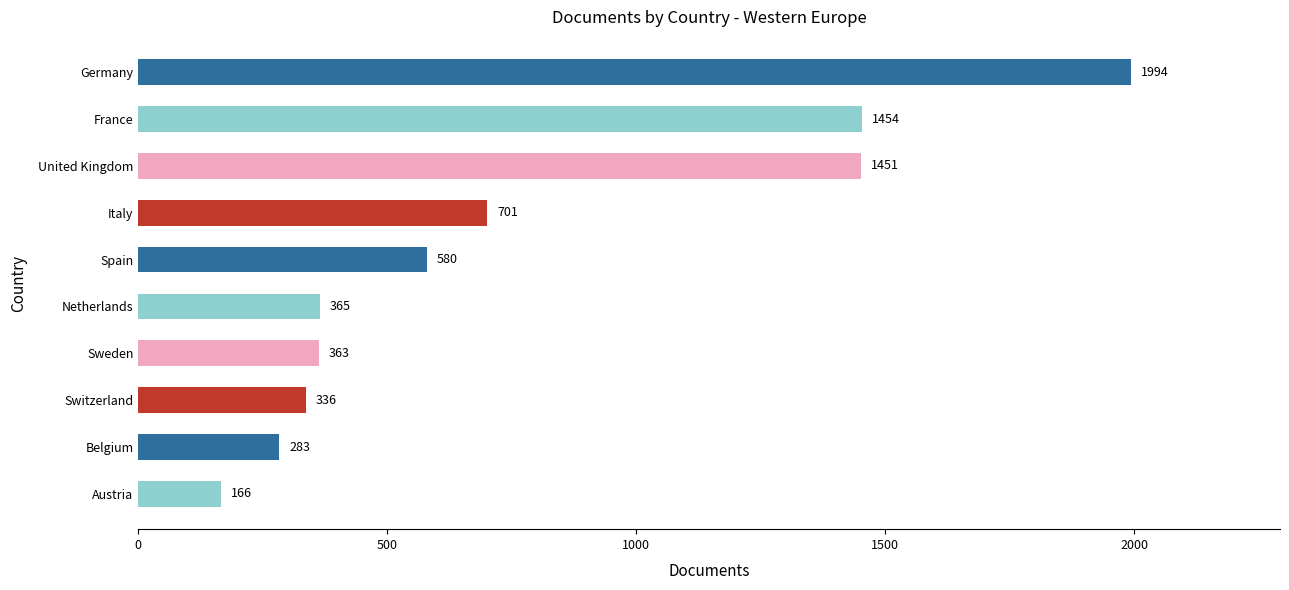

What position from the bottom is Germany?

10